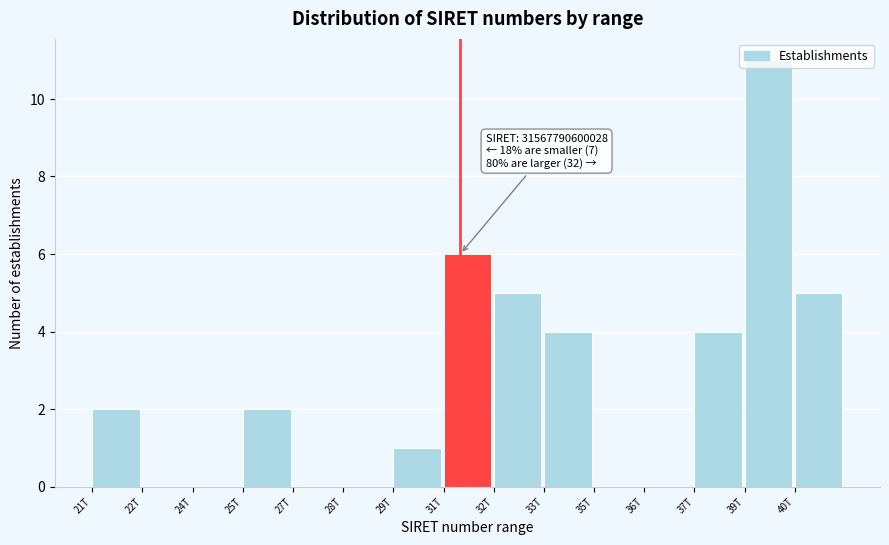

Between 29T and 28T, which is larger?

29T